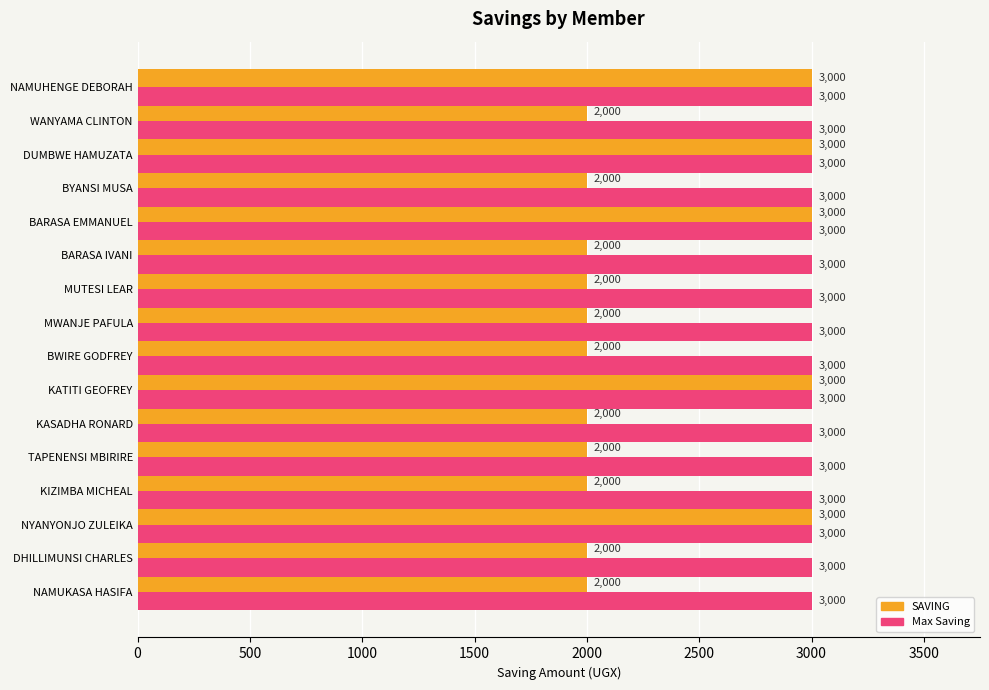

How many values in the SAVING series exceed 2000?

5